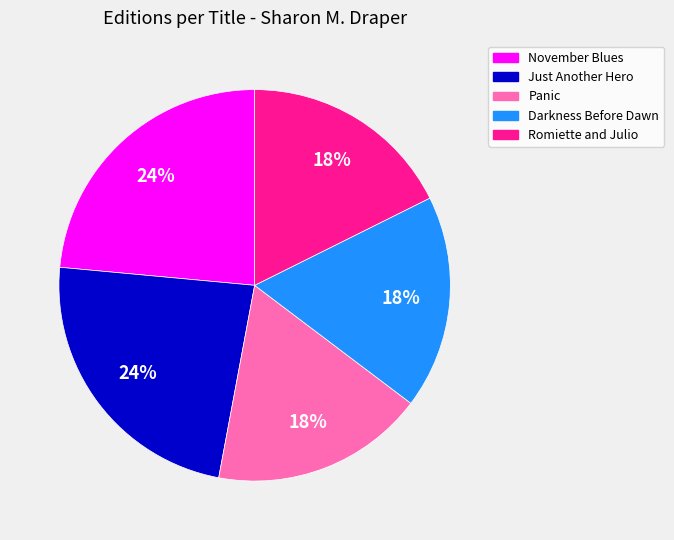

What percentage is the November Blues slice, to the nearest percent?

24%